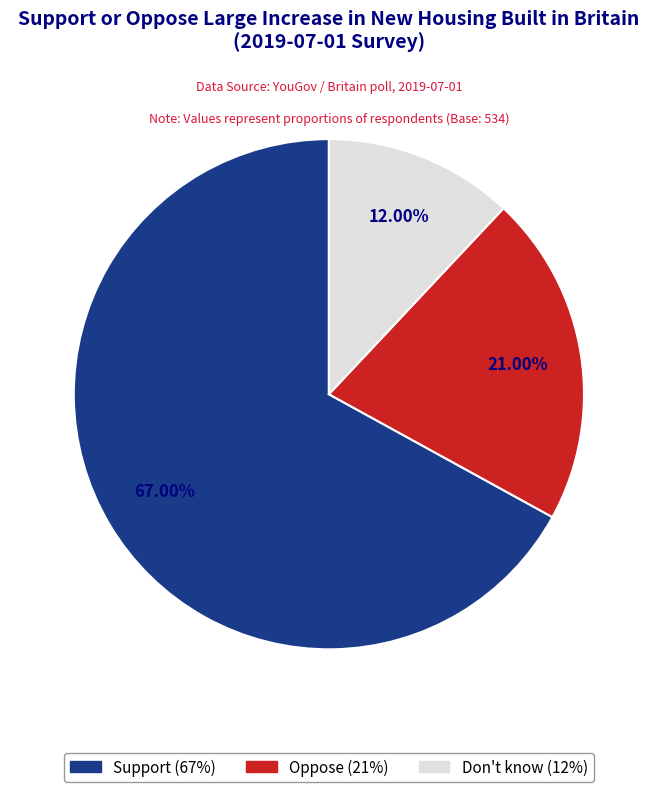

Between Oppose and Don't know, which is larger?

Oppose